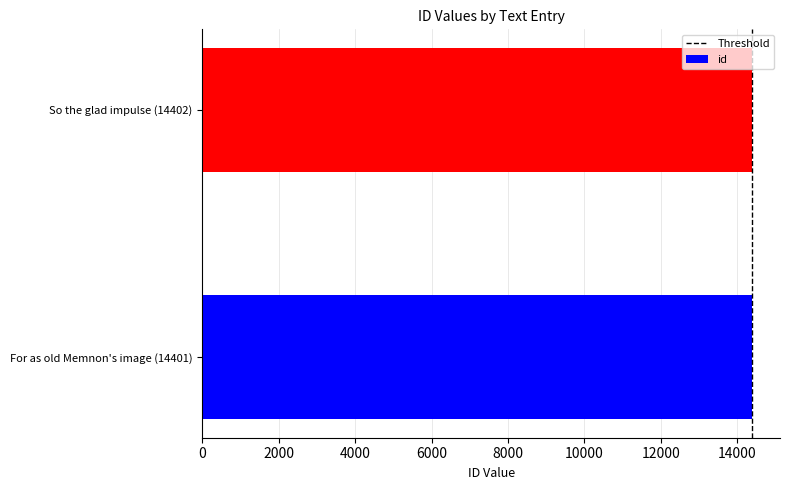

The chart shows a value of 14402 at So the glad impulse (14402). True or false?

True